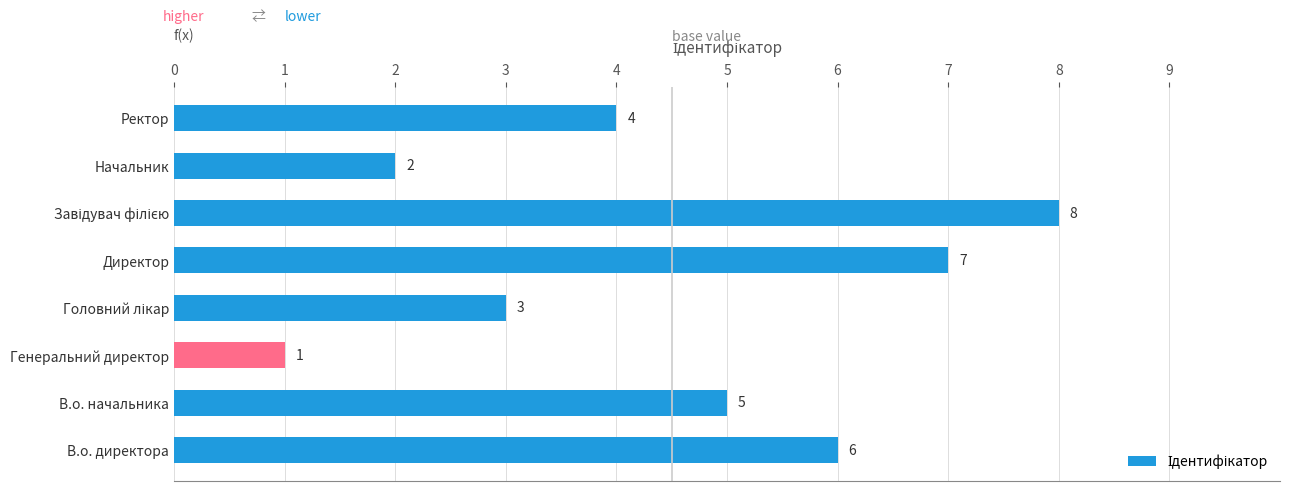

Count the values in the range 3 to 7.

5